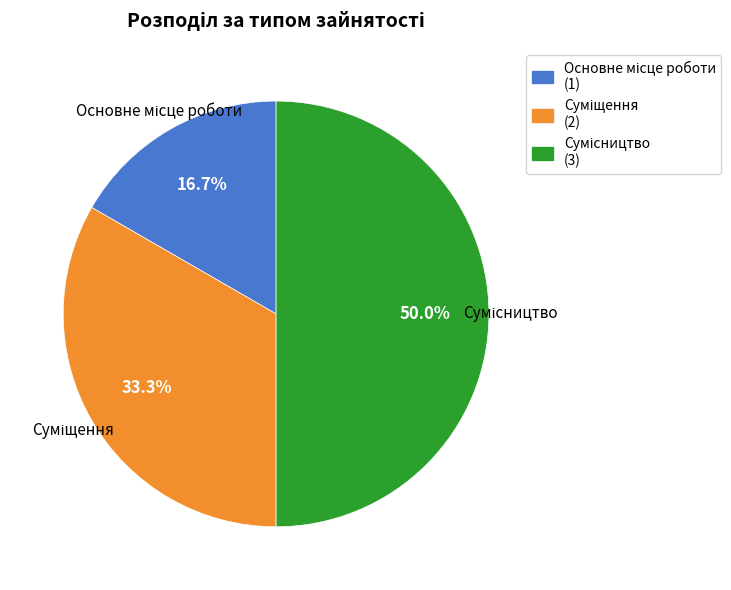

To the nearest percent, what is the combined percentage of Сумісництво and Суміщення?

83%